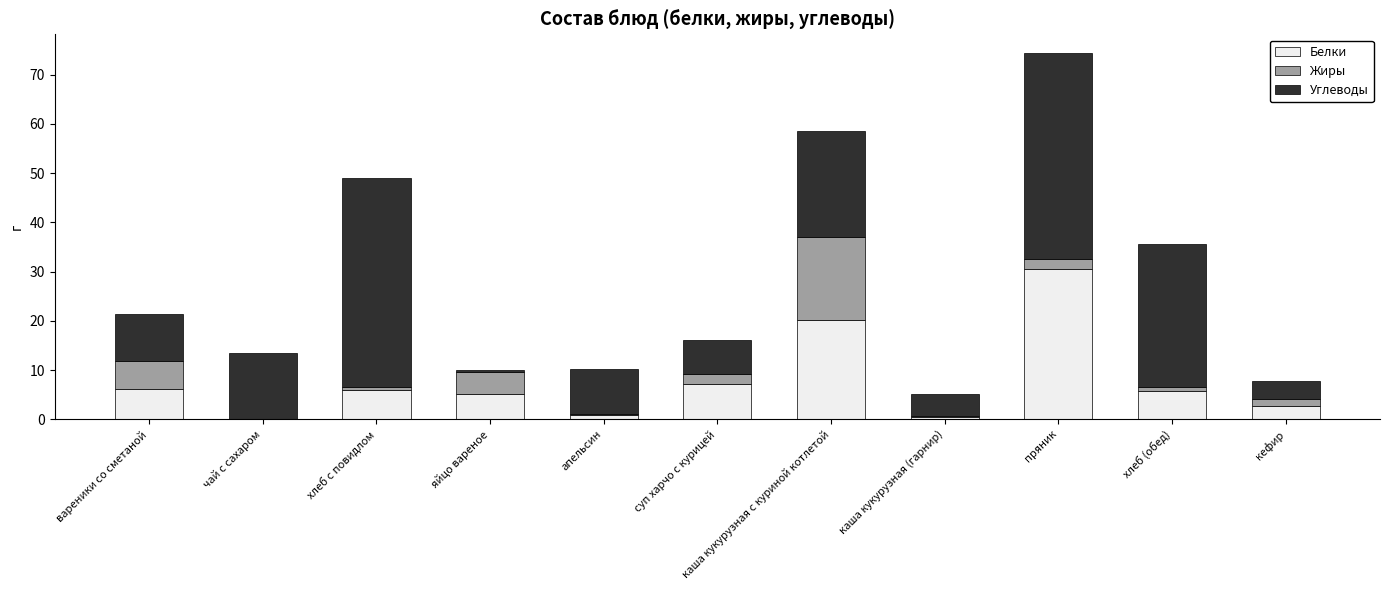

What is the sum of all Белки values?

84.7